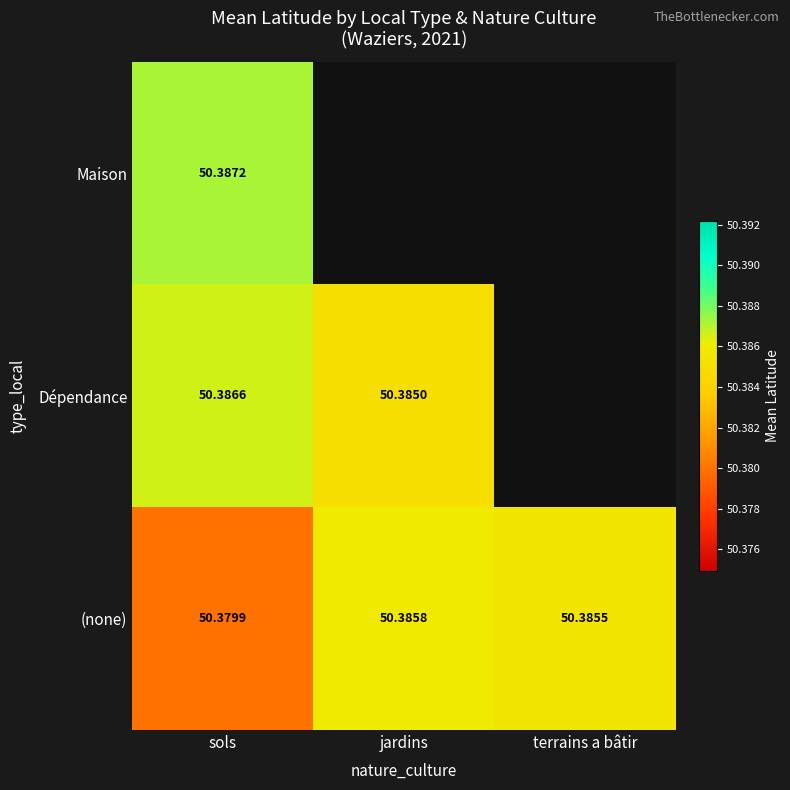

Where is (none) nearest to the value 50?

sols